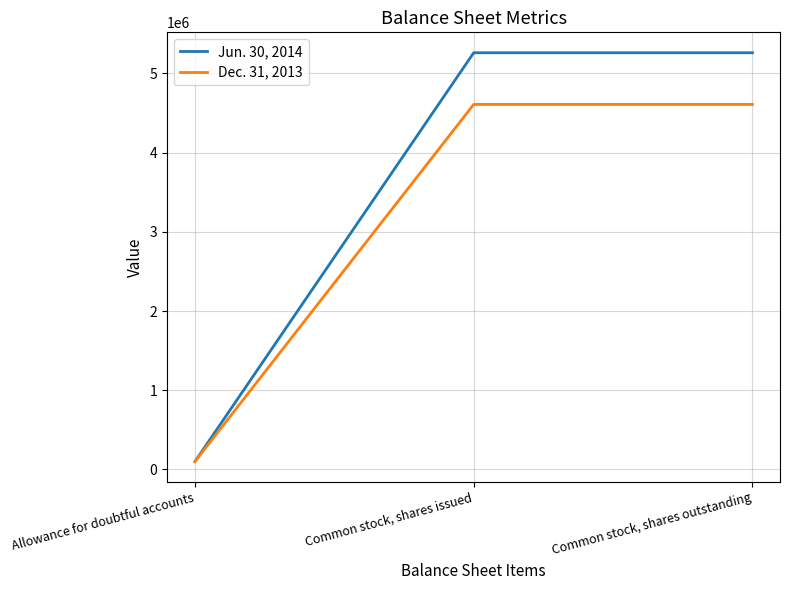

At how many categories does at least one series exceed 507460?

2